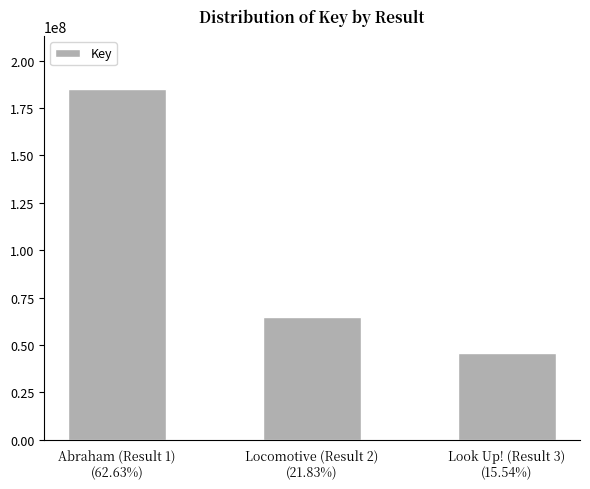

What is the difference between the second highest and minimum values?

18625111